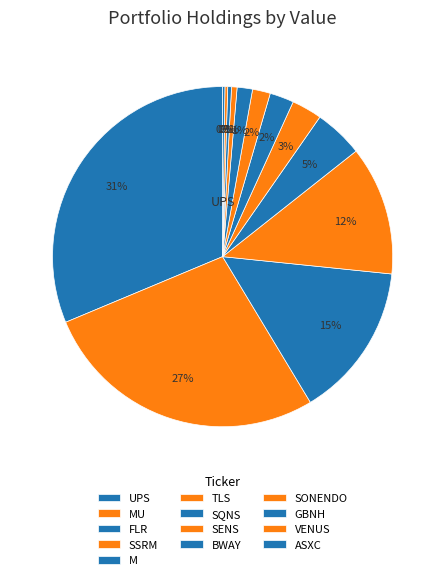

The SQNS slice represents 13% of the pie. True or false?

False